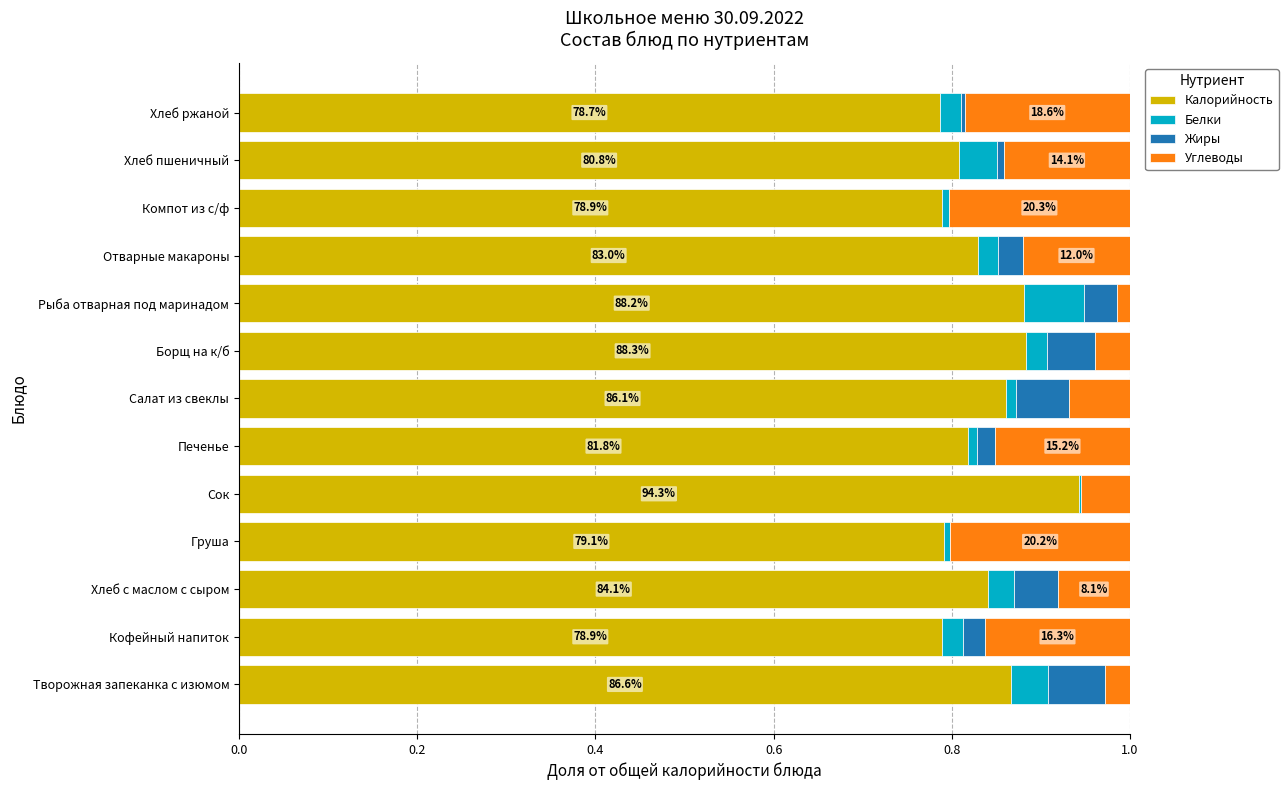

Is it true that Калорийность equals 0.8 at Груша?

True